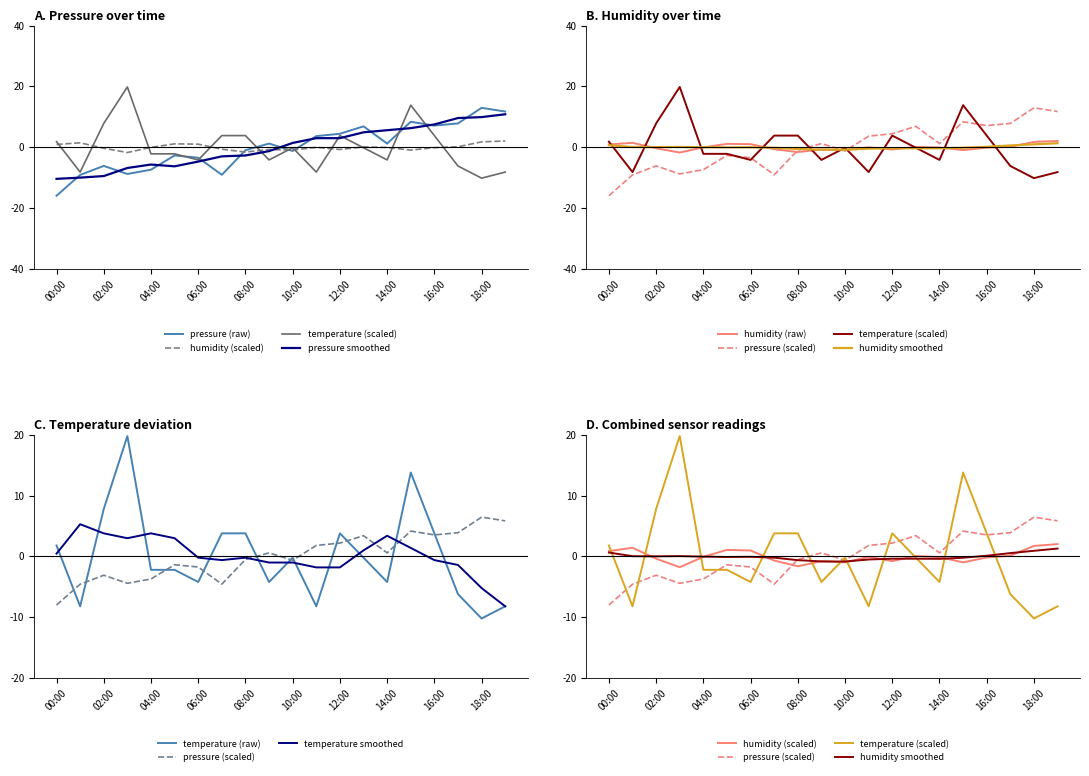

At which category is the sum across all series the highest?

15:00